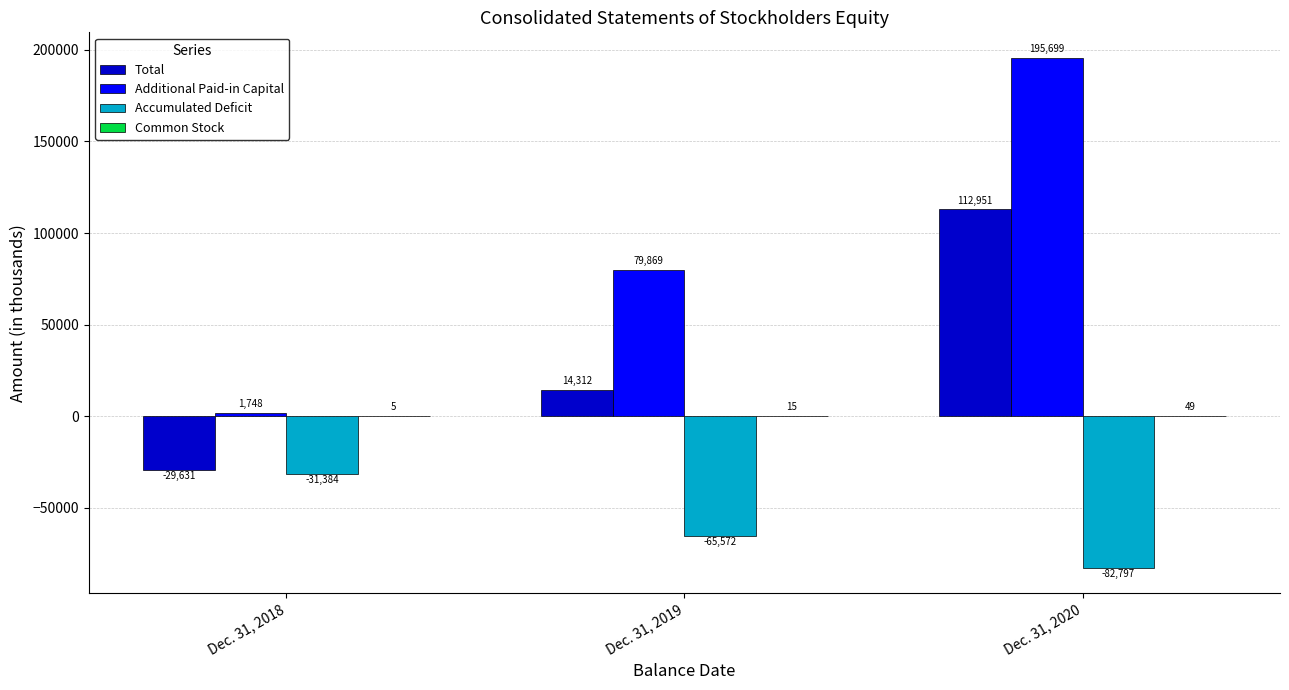

How many Additional Paid-in Capital values are between 1748 and 195699?

3